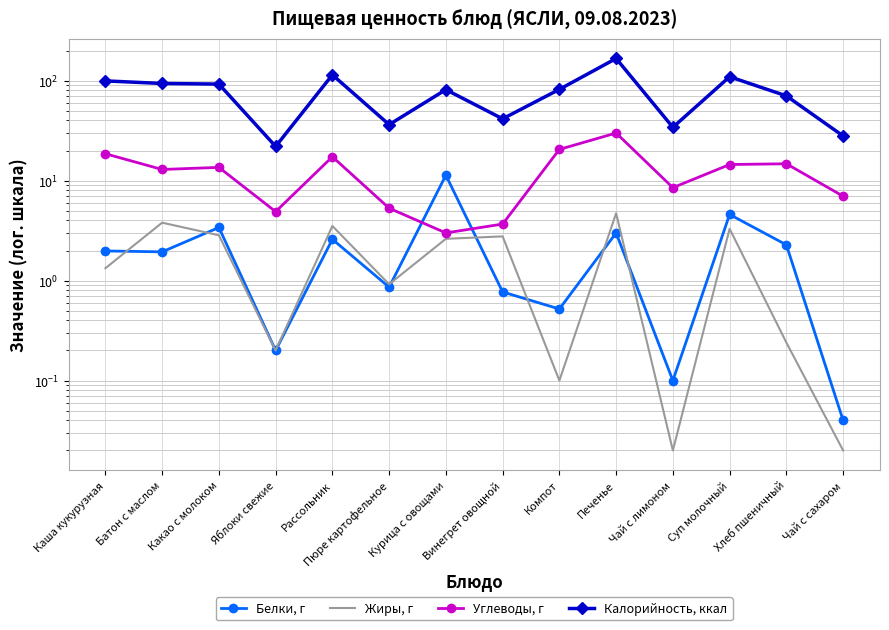

Which has a higher value, Печенье or Чай с лимоном?

Печенье